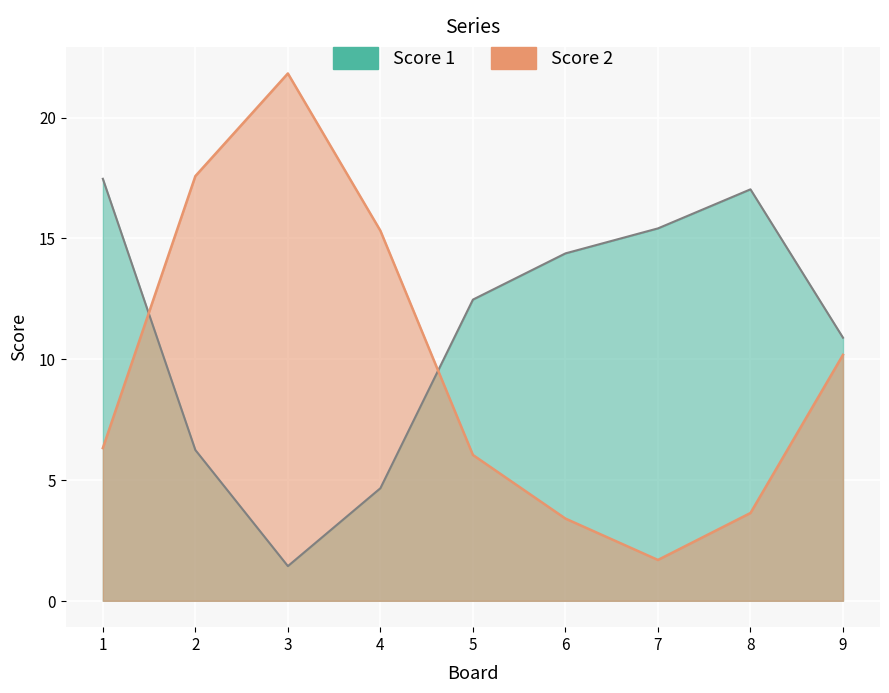

How many categories are shown in the chart?

9